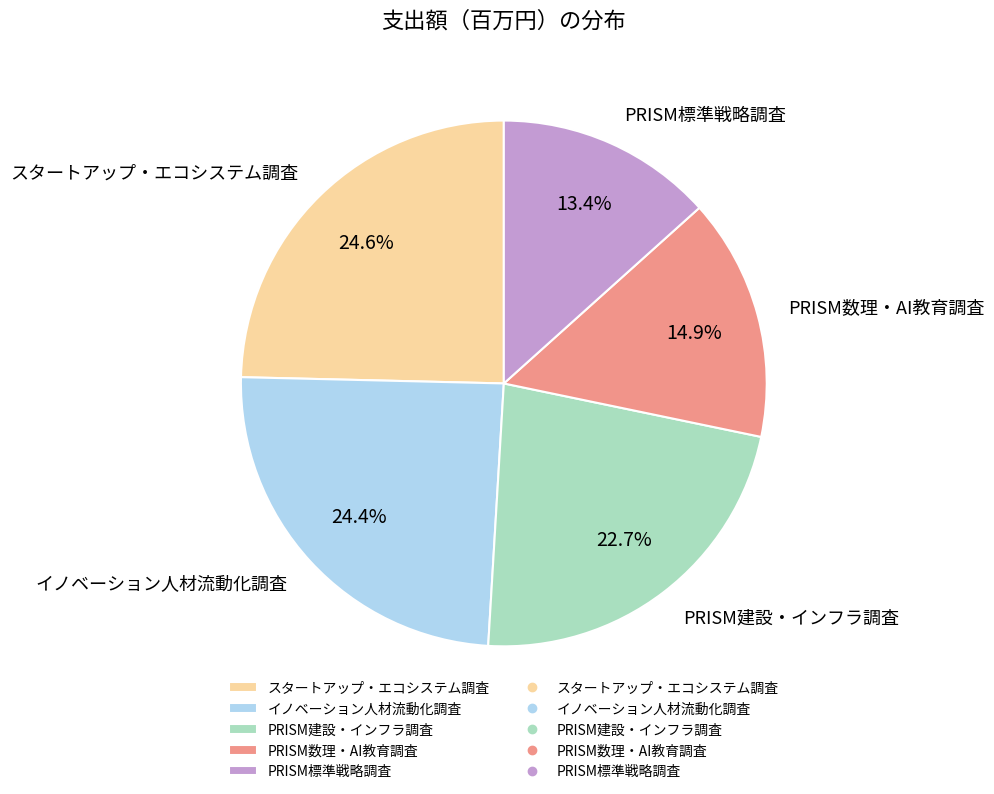

Is the sum of イノベーション人材流動化調査 and PRISM数理・AI教育調査 greater than half?

No